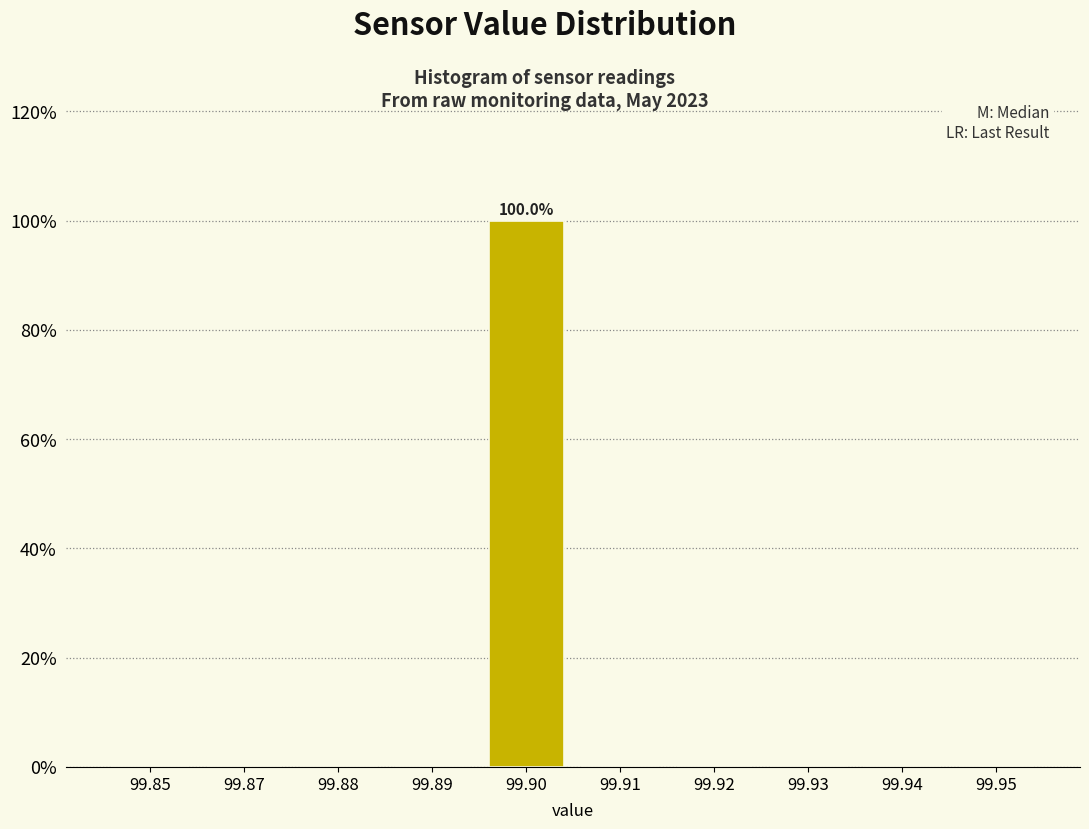

Reading left to right, extract all data points from this chart.

99.85=0	99.87=0	99.88=0	99.89=0	99.90=100	99.91=0	99.92=0	99.93=0	99.94=0	99.95=0